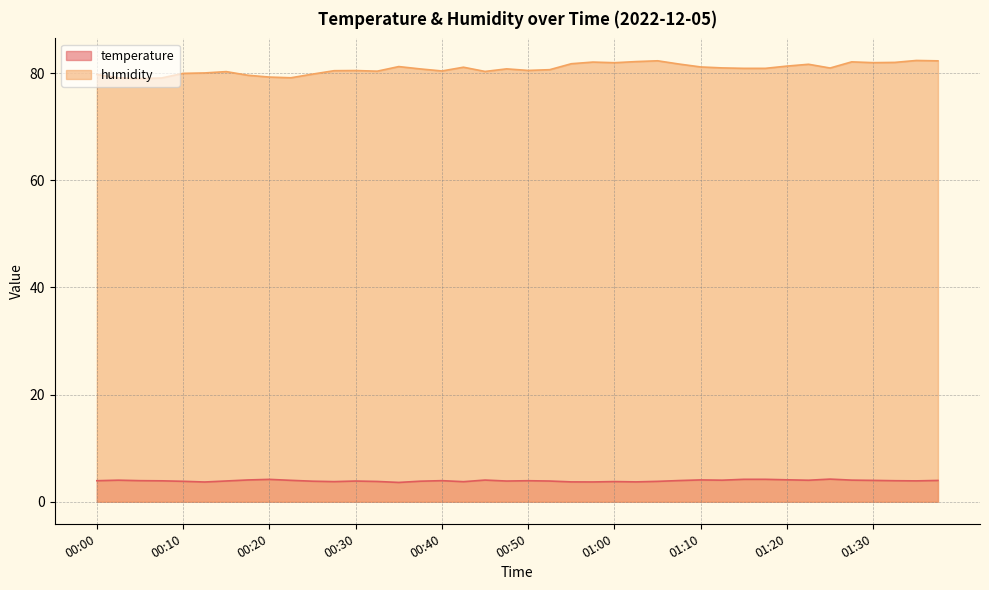

List the labels in order of temperature value, largest first.

01:25, 01:15, 01:17, 00:20, 01:20, 01:10, 00:17, 00:45, 01:27, 00:02, 01:12, 01:22, 00:22, 01:30, 01:37, 01:07, 00:05, 00:40, 00:00, 00:50, 01:32, 00:07, 01:35, 00:15, 00:30, 00:47, 00:52, 00:25, 00:37, 00:10, 01:05, 00:32, 01:00, 00:27, 00:42, 00:55, 01:02, 00:57, 00:12, 00:35